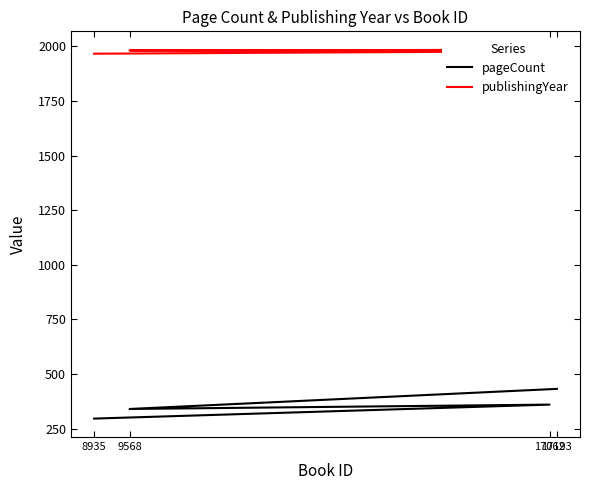

Which series has the widest spread of values?

pageCount